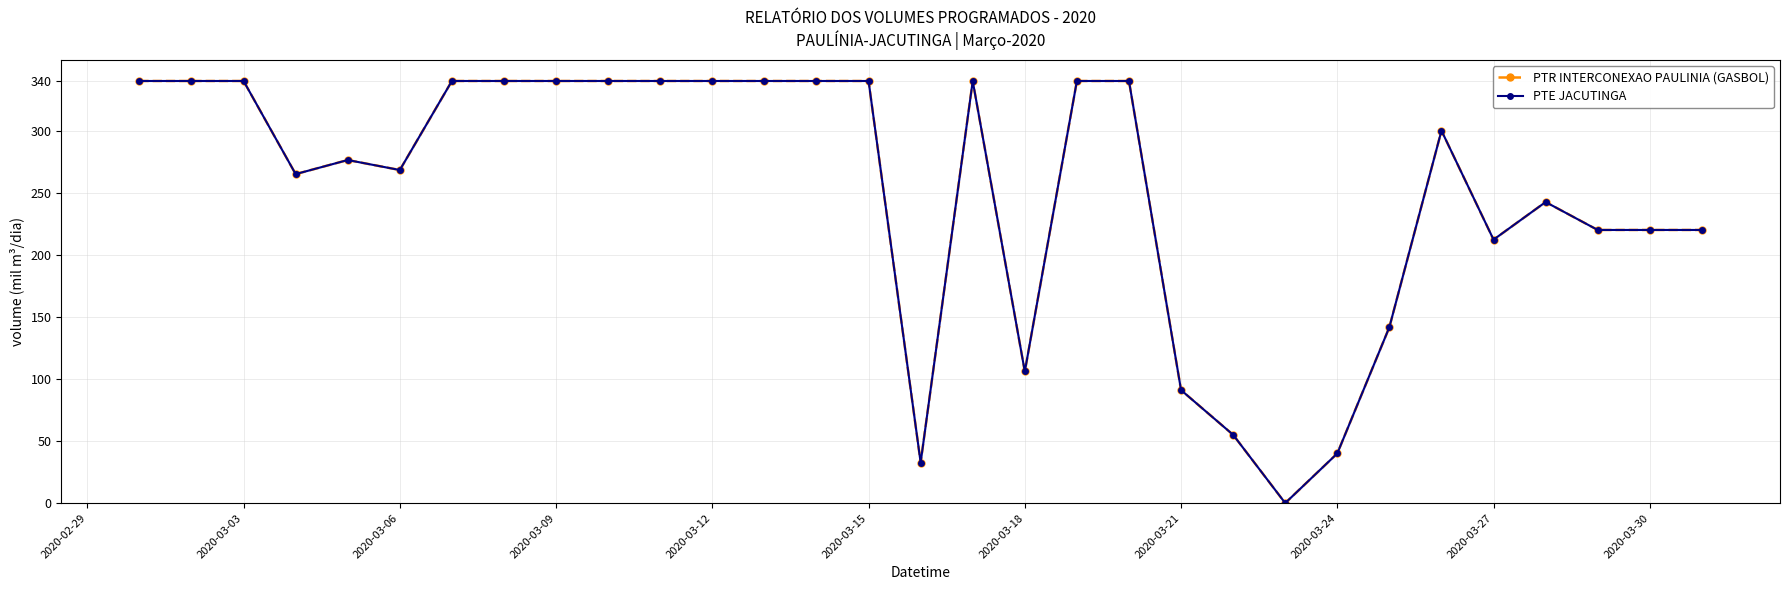

How many lines are shown in the chart?

2